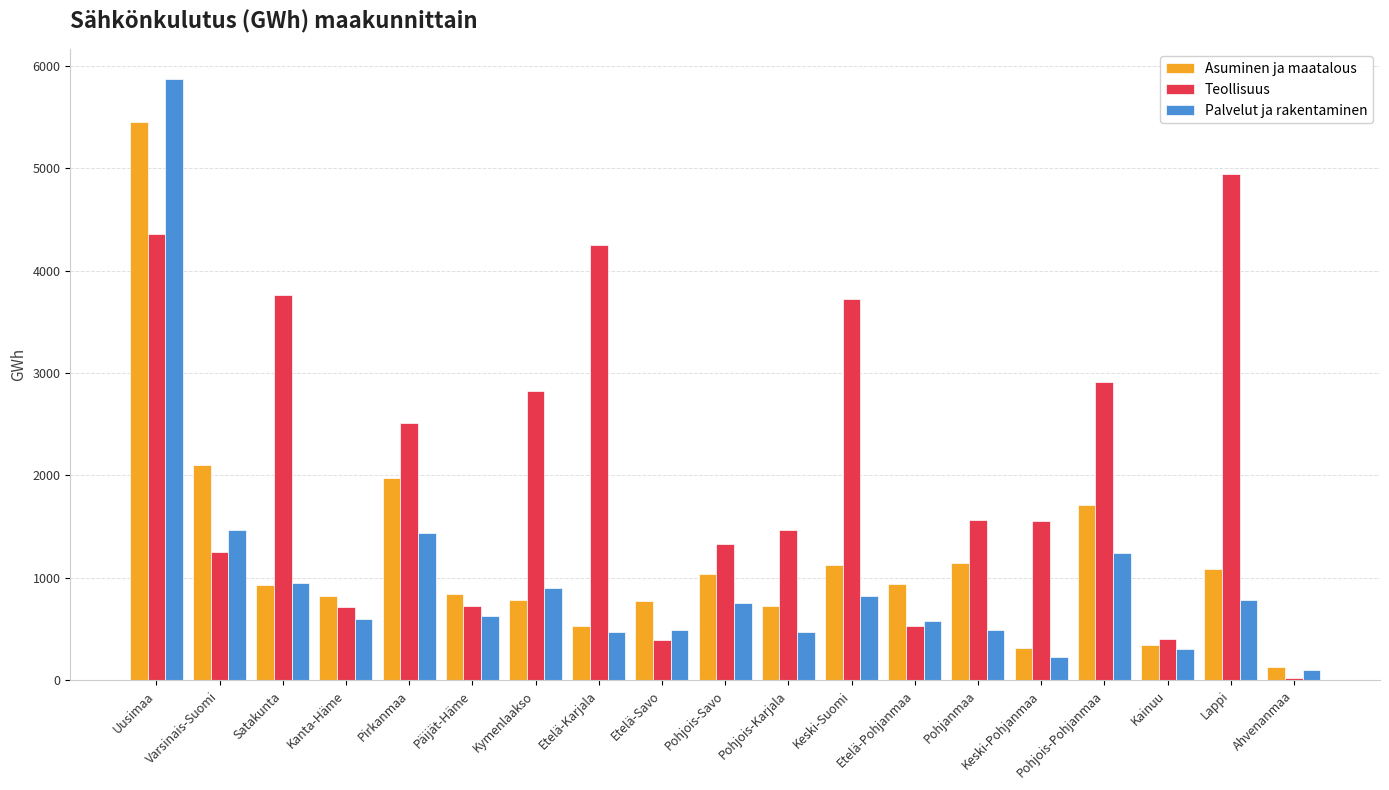

Rank the series by their average value, from highest to lowest.

Teollisuus, Asuminen ja maatalous, Palvelut ja rakentaminen